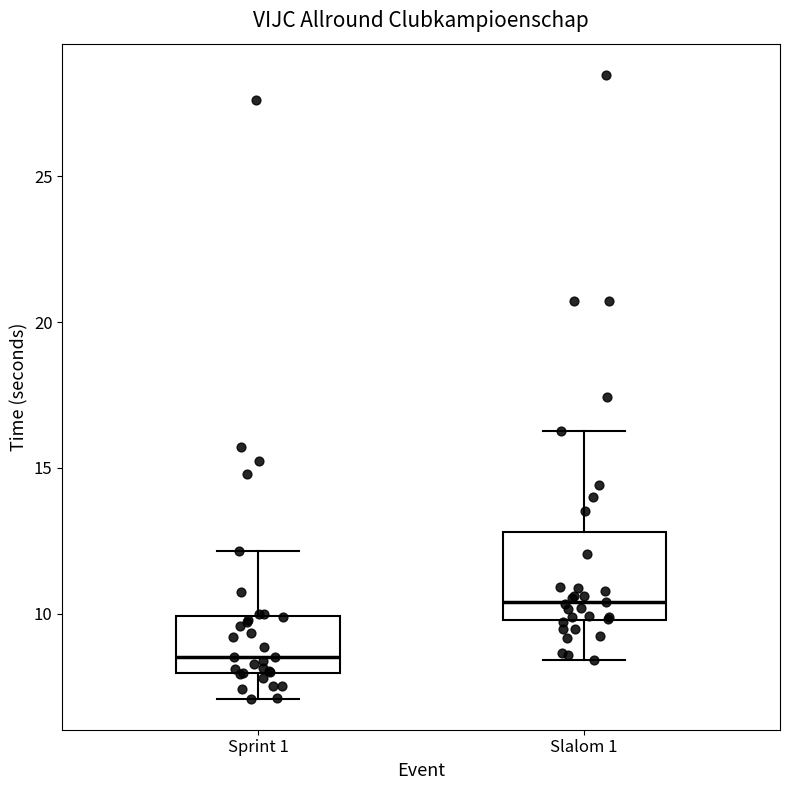

Comparing the boxes themselves (not the whiskers), which one is the tallest?

Slalom 1